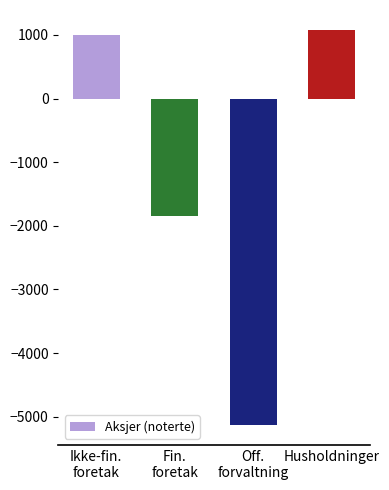

How many bars are there in total?

4